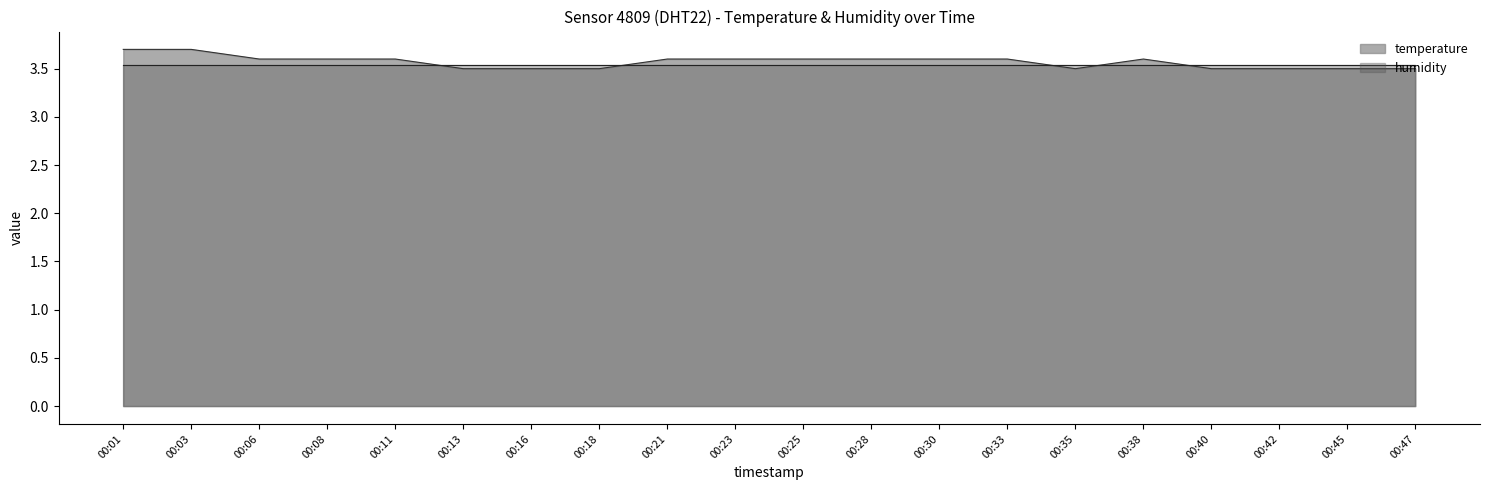

What is the difference between the second highest and minimum values?

0.2